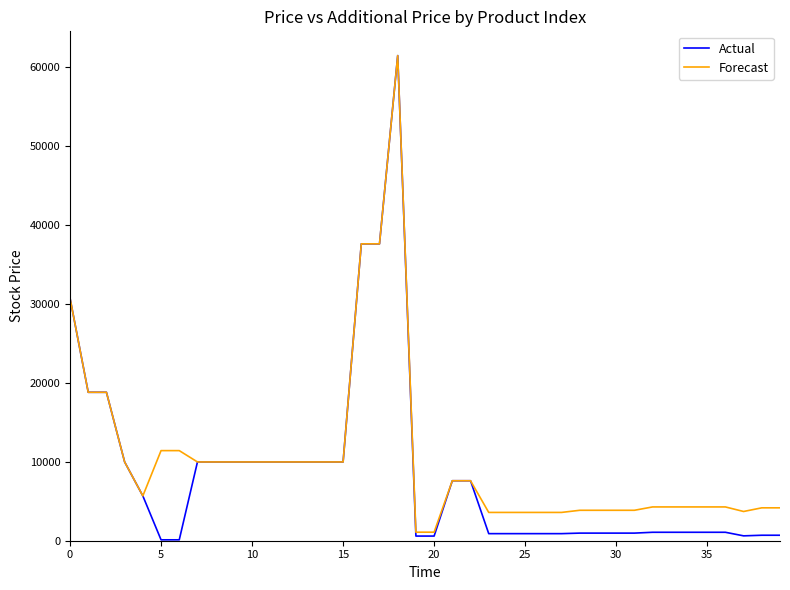

Which series has the widest spread of values?

Actual